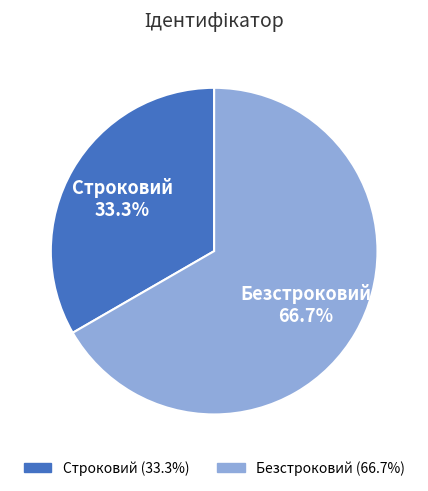

What percentage is the Строковий slice, to the nearest percent?

33%